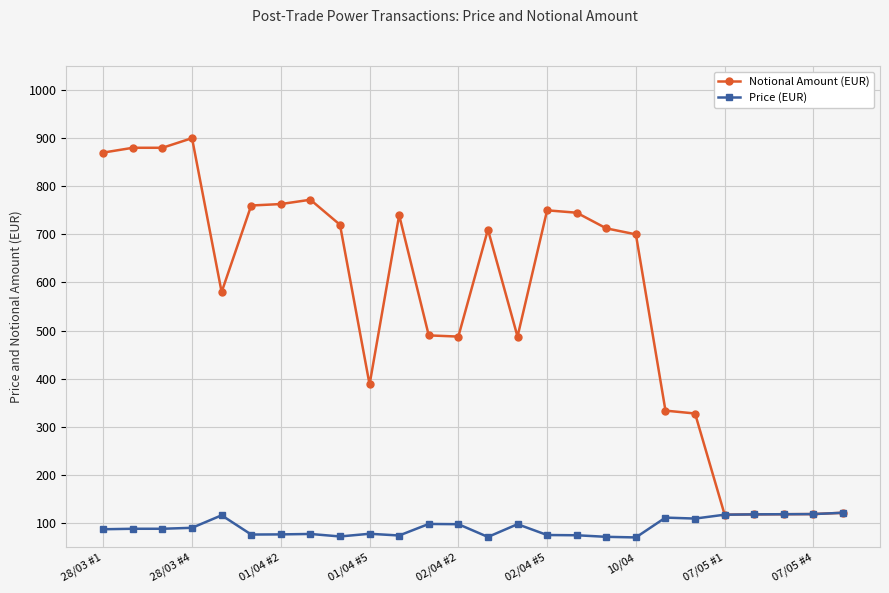

True or false: Price (EUR) has more than 2 points higher than both neighbors.

True